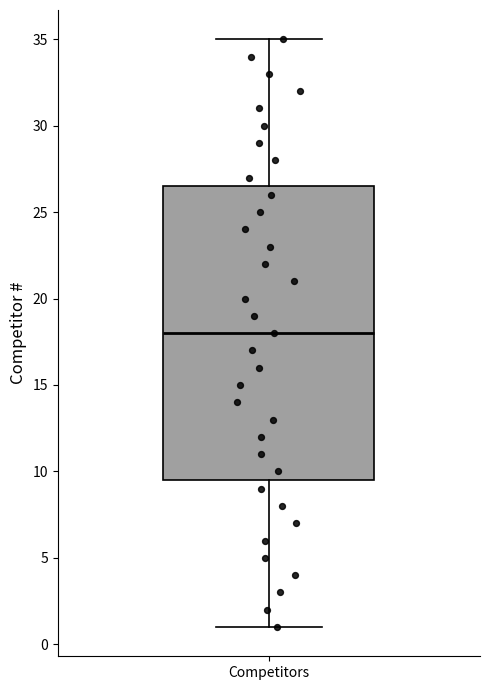

Transcribe this box plot: give where the median line is, the range the box spans, and where the two whiskers end, as read against the y-axis. The values are not printed on the chart, so give them approximately, as read against the axis.

median 18.0, box 9.5 to 26.5, whiskers 1.0 to 35.0